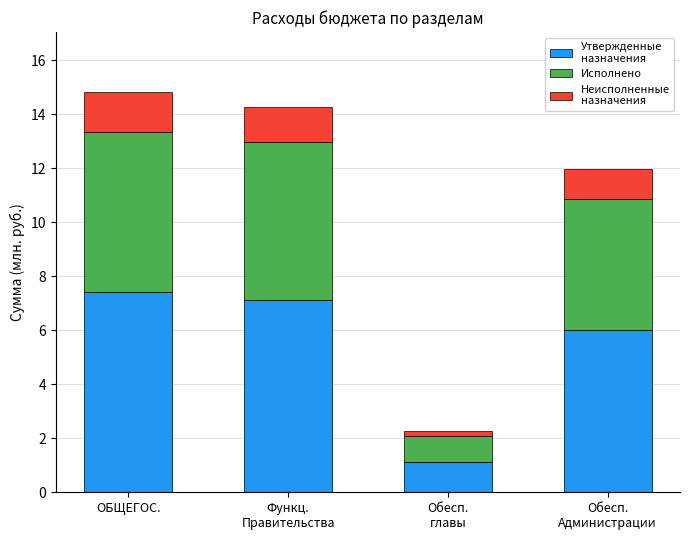

What is the total value across all series at ОБЩЕГОС.?

14.8